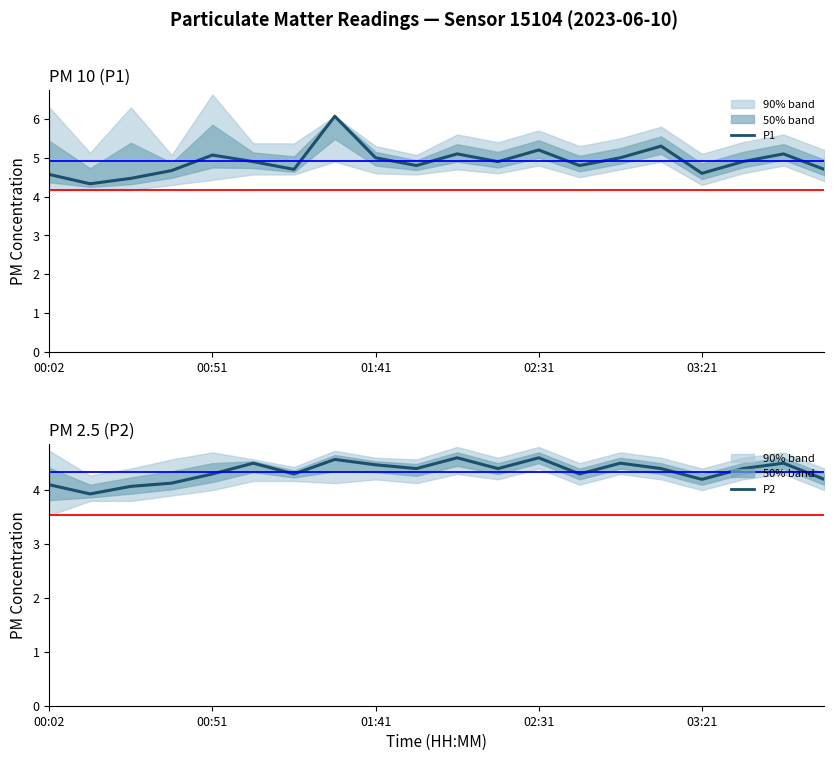

Reading left to right, transcribe all the data shown in this chart.

P1: 4.6	4.3	4.5	4.7	5.1	4.9	4.7	6.1	5.0	4.8	5.1	4.9	5.2	4.8	5.0	5.3	4.6	4.9	5.1	4.7
P2: 4.1	3.9	4.1	4.1	4.3	4.5	4.3	4.6	4.5	4.4	4.6	4.4	4.6	4.3	4.5	4.4	4.2	4.4	4.5	4.2
P1_upper: 6.3	5.1	6.3	5.1	6.6	5.4	5.4	6.1	5.3	5.1	5.6	5.4	5.7	5.3	5.5	5.8	5.1	5.4	5.6	5.2
P1_lower: 4.2	4.2	4.2	4.3	4.4	4.6	4.6	4.9	4.6	4.6	4.7	4.6	4.8	4.5	4.7	4.9	4.3	4.6	4.8	4.4
P2_upper: 4.7	4.3	4.4	4.6	4.7	4.6	4.4	4.7	4.6	4.6	4.8	4.6	4.8	4.5	4.7	4.6	4.4	4.6	4.7	4.4
P2_lower: 3.5	3.8	3.8	3.9	4.0	4.2	4.2	4.1	4.2	4.1	4.3	4.2	4.4	4.1	4.3	4.2	4.0	4.2	4.3	4.0